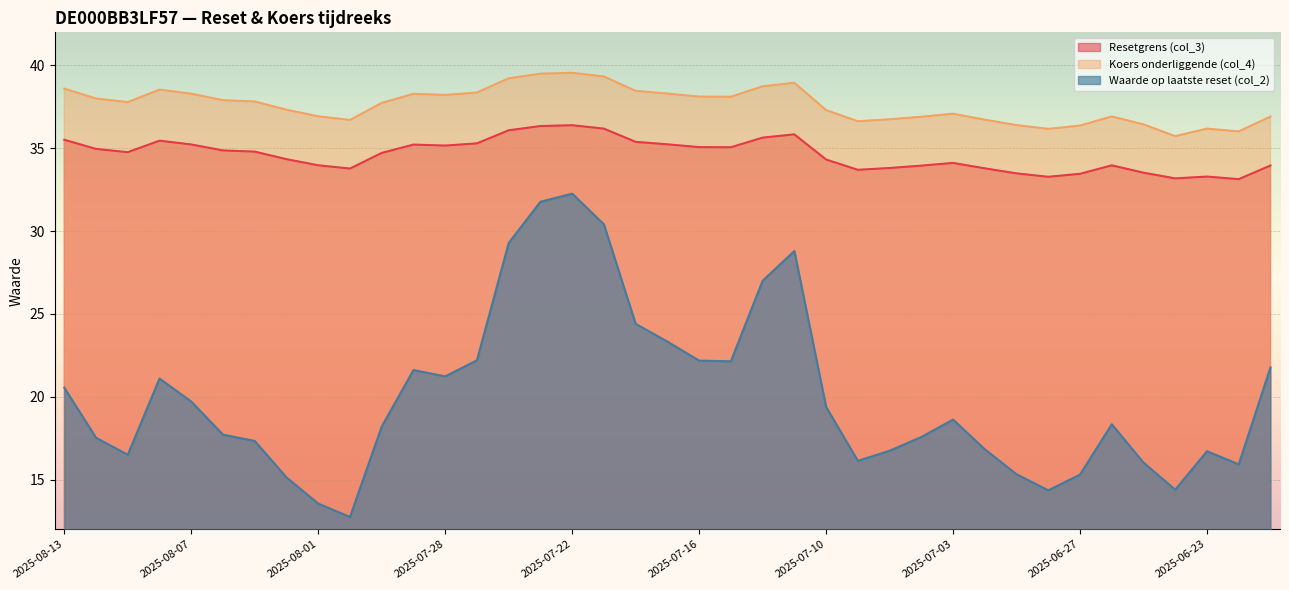

Reading left to right, transcribe all the data shown in this chart.

Resetgrens (col_3): 35.5	35.0	34.8	35.5	35.2	34.9	34.8	34.3	34.0	33.8	34.7	35.2	35.2	35.3	36.1	36.3	36.4	36.2	35.4	35.2	35.1	35.1	35.6	35.8	34.3	33.7	33.8	34.0	34.1	33.8	33.5	33.3	33.5	34.0	33.5	33.2	33.3	33.1	34.0
Koers onderliggende (col_4): 38.6	38.0	37.8	38.5	38.3	37.9	37.8	37.3	36.9	36.7	37.7	38.3	38.2	38.4	39.2	39.5	39.6	39.3	38.5	38.3	38.1	38.1	38.7	39.0	37.3	36.6	36.7	36.9	37.1	36.7	36.4	36.2	36.4	36.9	36.4	35.7	36.2	36.0	36.9
Waarde op laatste reset (col_2): 20.6	17.5	16.5	21.1	19.7	17.7	17.3	15.1	13.6	12.7	18.2	21.6	21.2	22.2	29.3	31.8	32.3	30.4	24.4	23.3	22.2	22.1	27.0	28.8	19.4	16.1	16.7	17.6	18.6	16.8	15.3	14.3	15.3	18.3	16.0	14.4	16.7	15.9	21.8